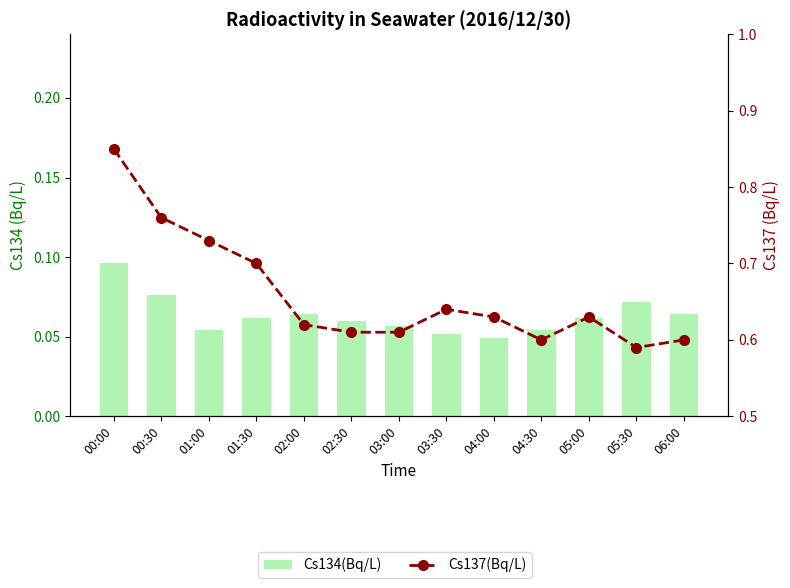

Between 02:00 and 04:30, which series saw the biggest shift?

Cs137(Bq/L)